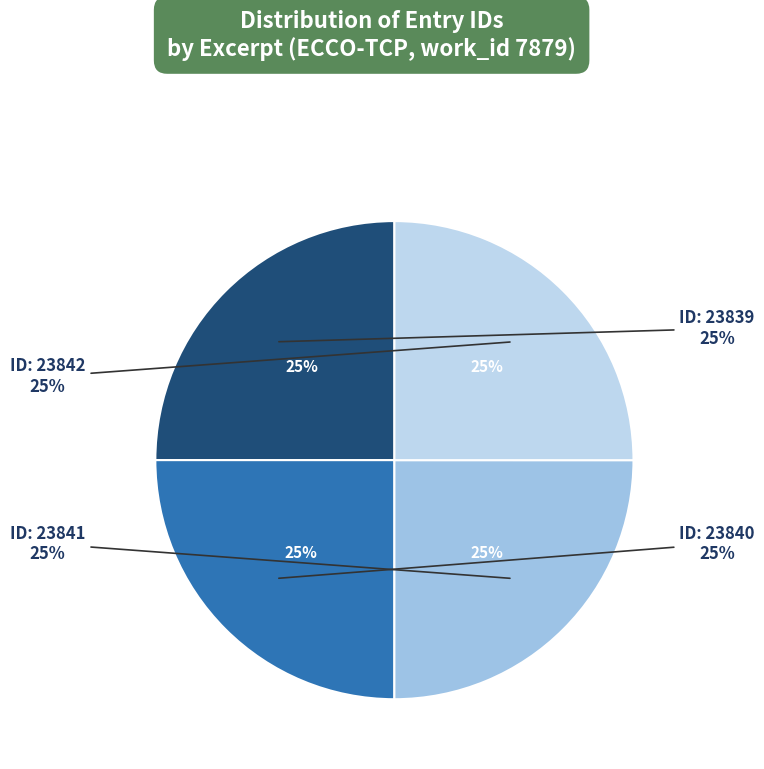

To the nearest percent, what portion does 23840 represent?

25%